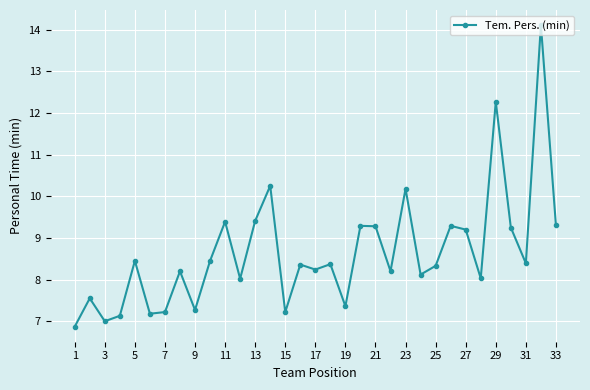

What is the sum of all values?

285.2